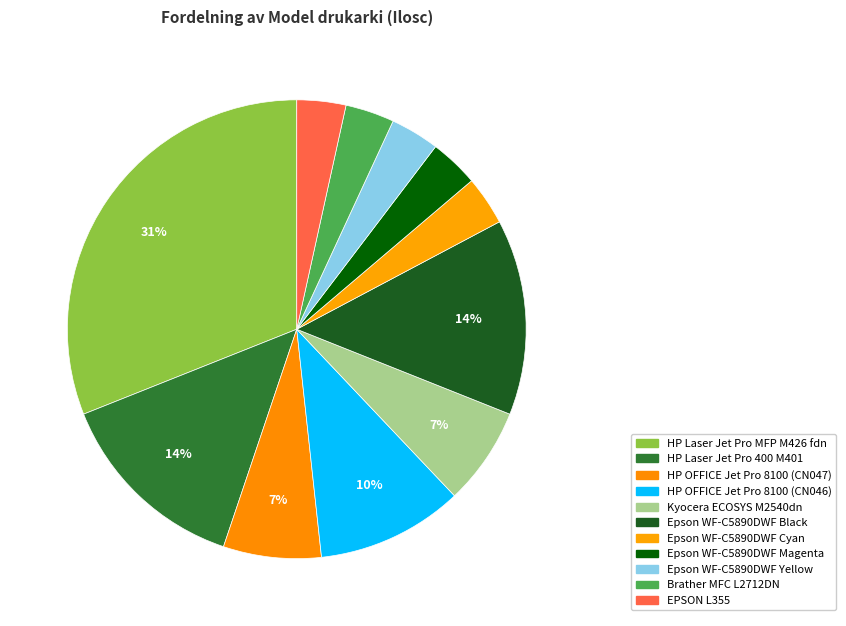

Which category has the biggest portion of the pie?

HP Laser Jet Pro MFP M426 fdn